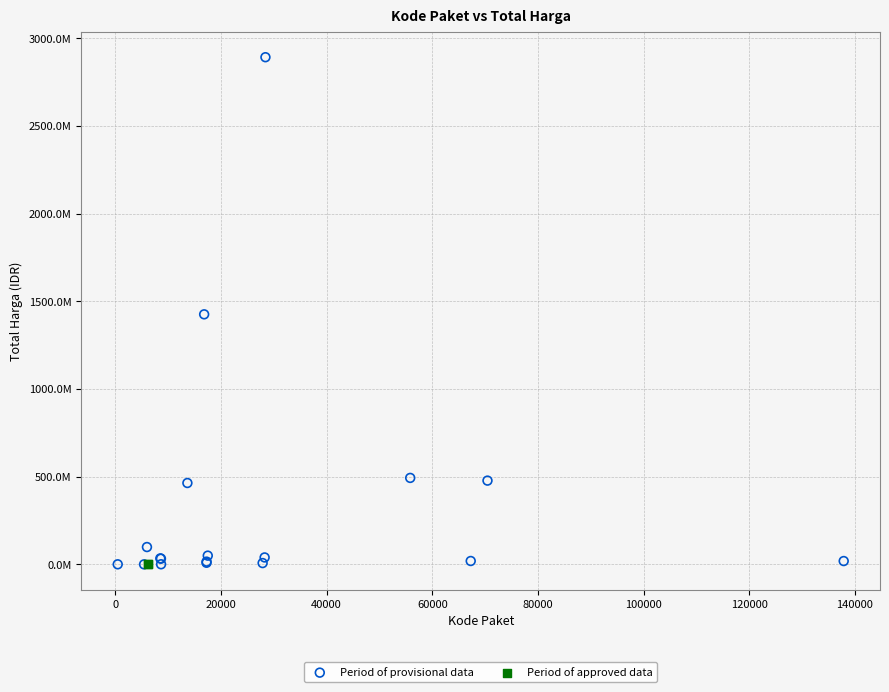

What are all the series names shown in the legend?

Period of provisional data, Period of approved data